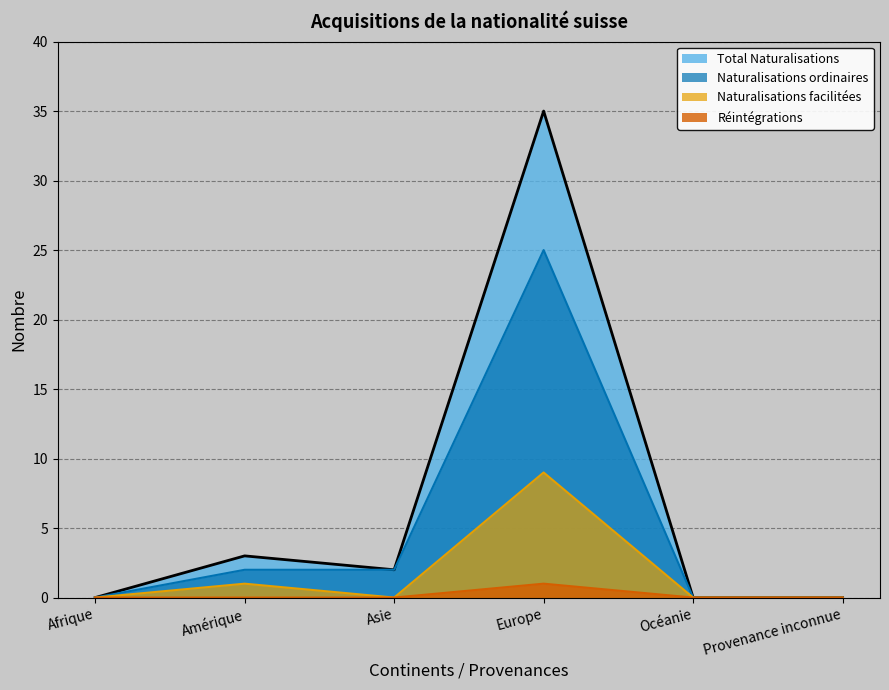

Rank the series by their maximum value, from highest to lowest.

Total Naturalisations, Naturalisations ordinaires, Naturalisations facilitées, Réintégrations